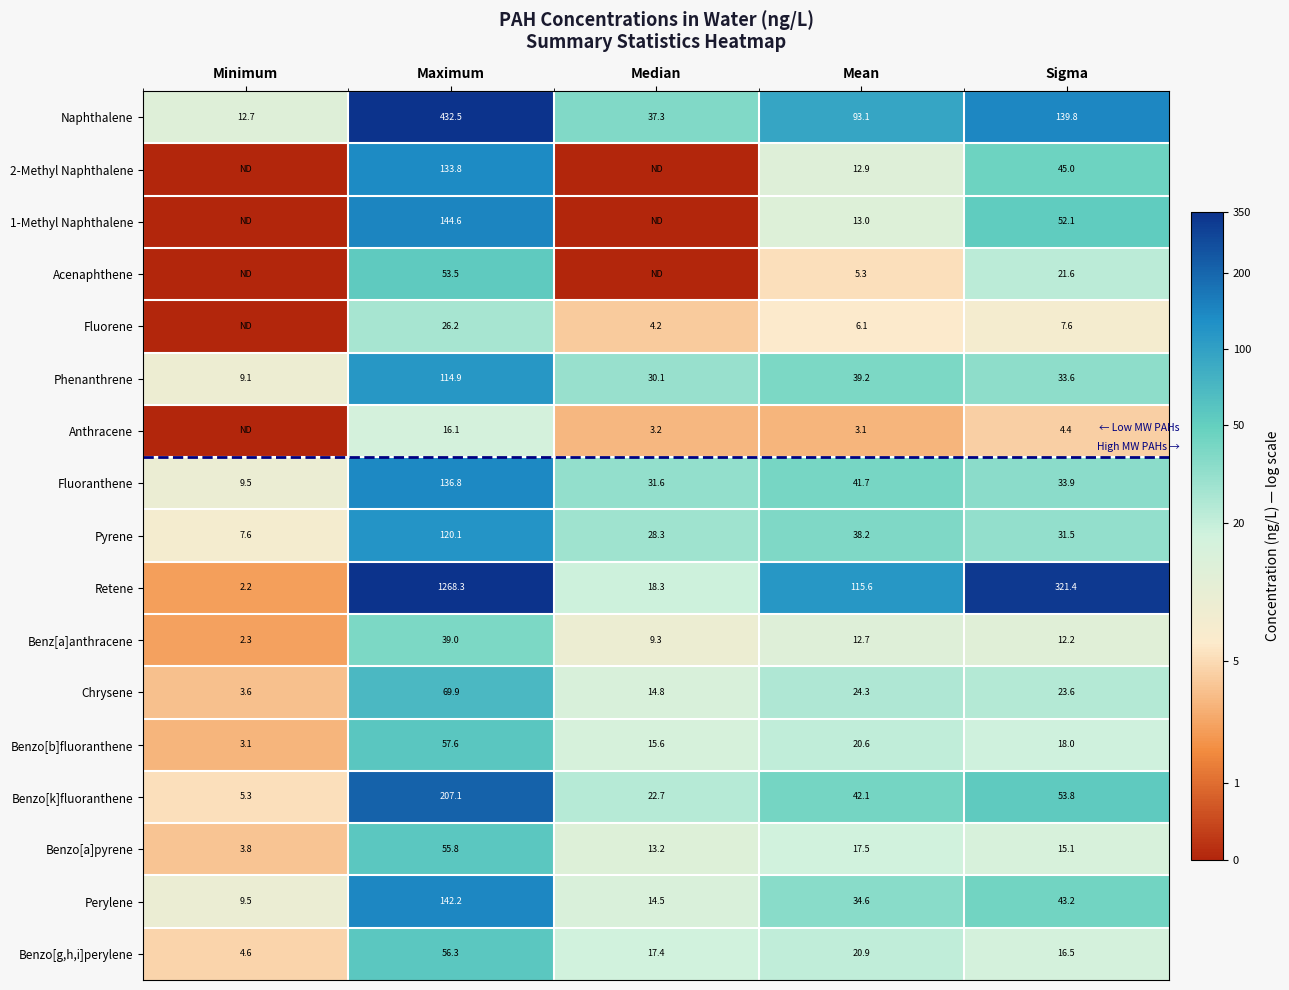

Rank the series at Maximum from lowest to highest value.

Anthracene, Fluorene, Benz[a]anthracene, Acenaphthene, Benzo[a]pyrene, Benzo[g,h,i]perylene, Benzo[b]fluoranthene, Chrysene, Phenanthrene, Pyrene, 2-Methyl Naphthalene, Fluoranthene, Perylene, 1-Methyl Naphthalene, Benzo[k]fluoranthene, Naphthalene, Retene